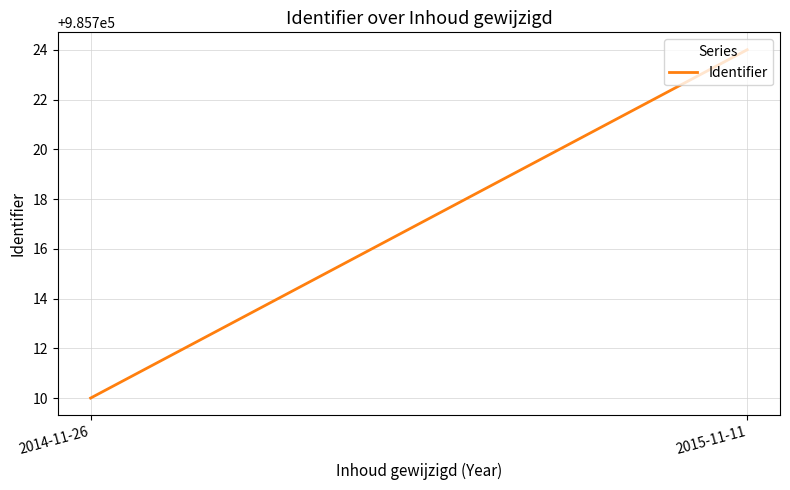

What is the difference between the maximum and minimum values?

14